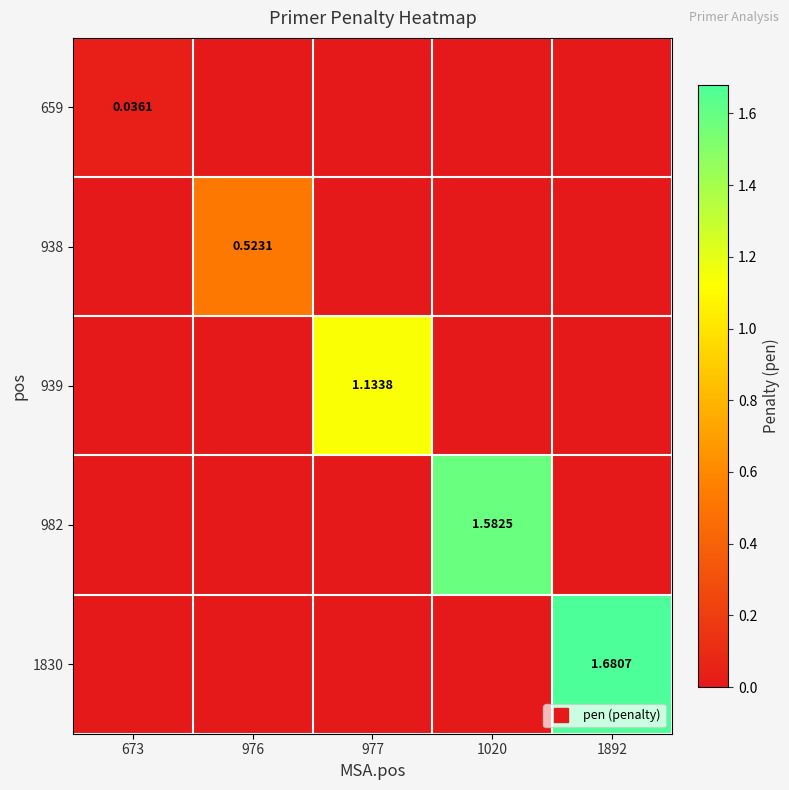

How many 1830 values are between 0 and 1?

4